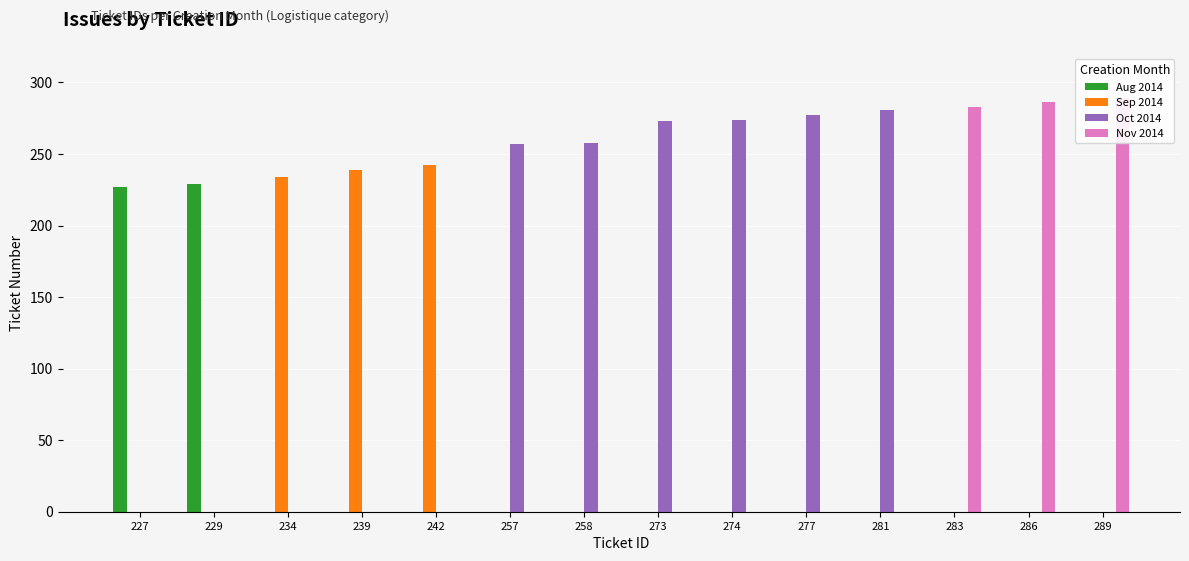

Where is Oct 2014 nearest to the value 140?

257